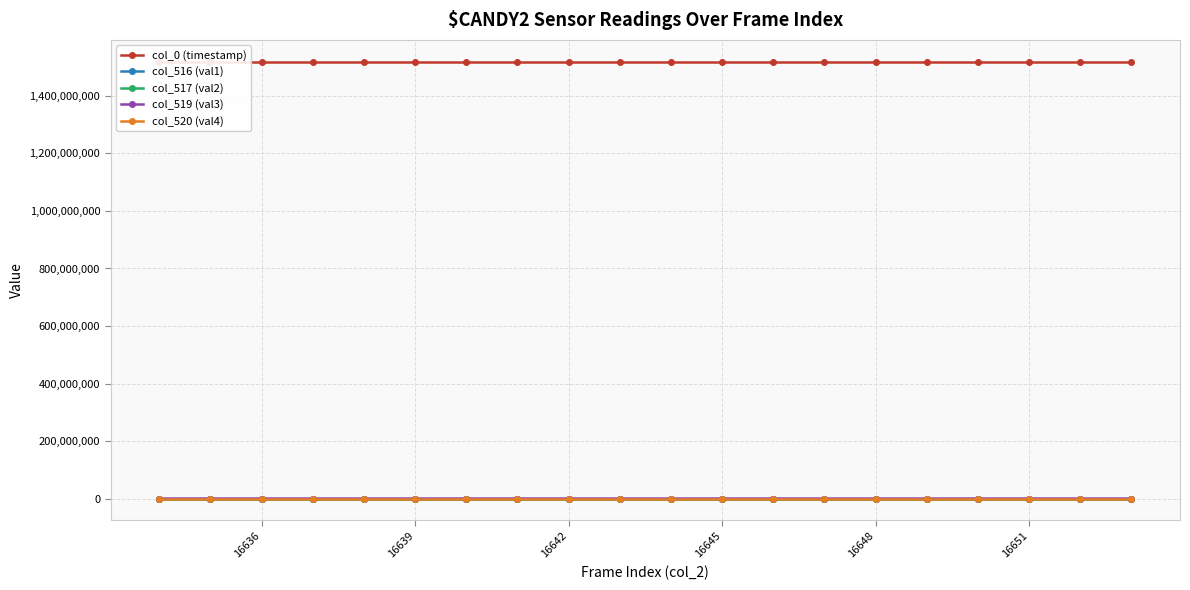

True or false: col_517 (val2) has more than 2 points higher than both neighbors.

True